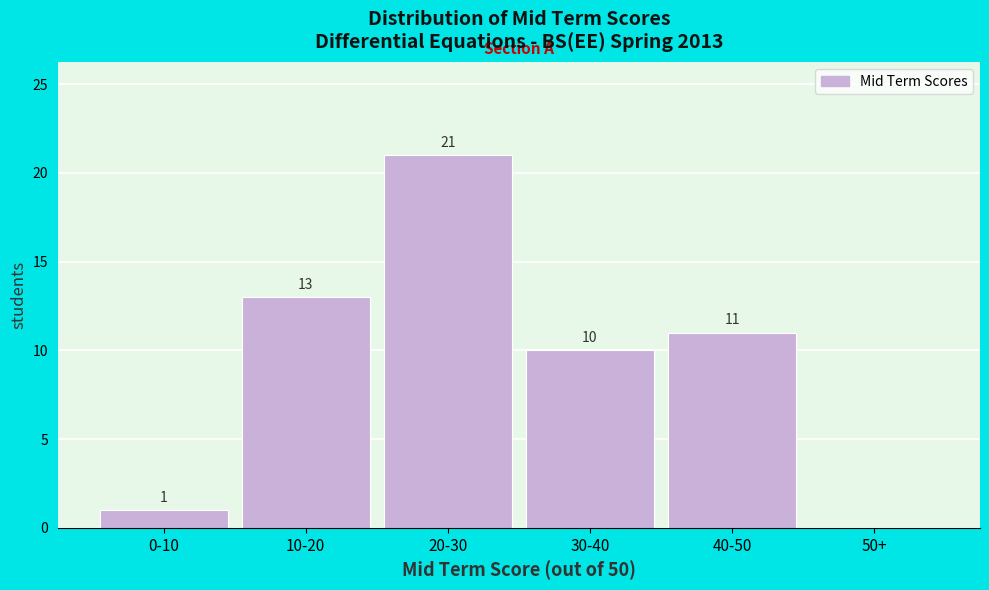

Reading left to right, what are all the values shown in this chart?

0-10=1	10-20=13	20-30=21	30-40=10	40-50=11	50+=0